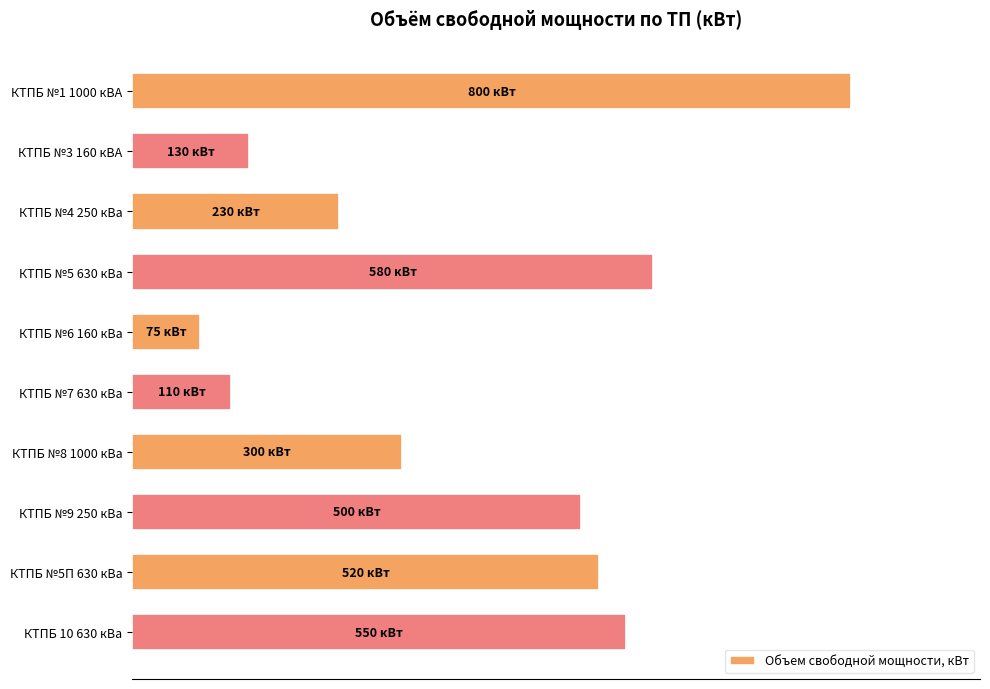

Rank the categories by value from highest to lowest.

КТПБ №1 1000 кВА, КТПБ №5 630 кВа, КТПБ 10 630 кВа, КТПБ №5П 630 кВа, КТПБ №9 250 кВа, КТПБ №8 1000 кВа, КТПБ №4 250 кВа, КТПБ №3 160 кВА, КТПБ №7 630 кВа, КТПБ №6 160 кВа